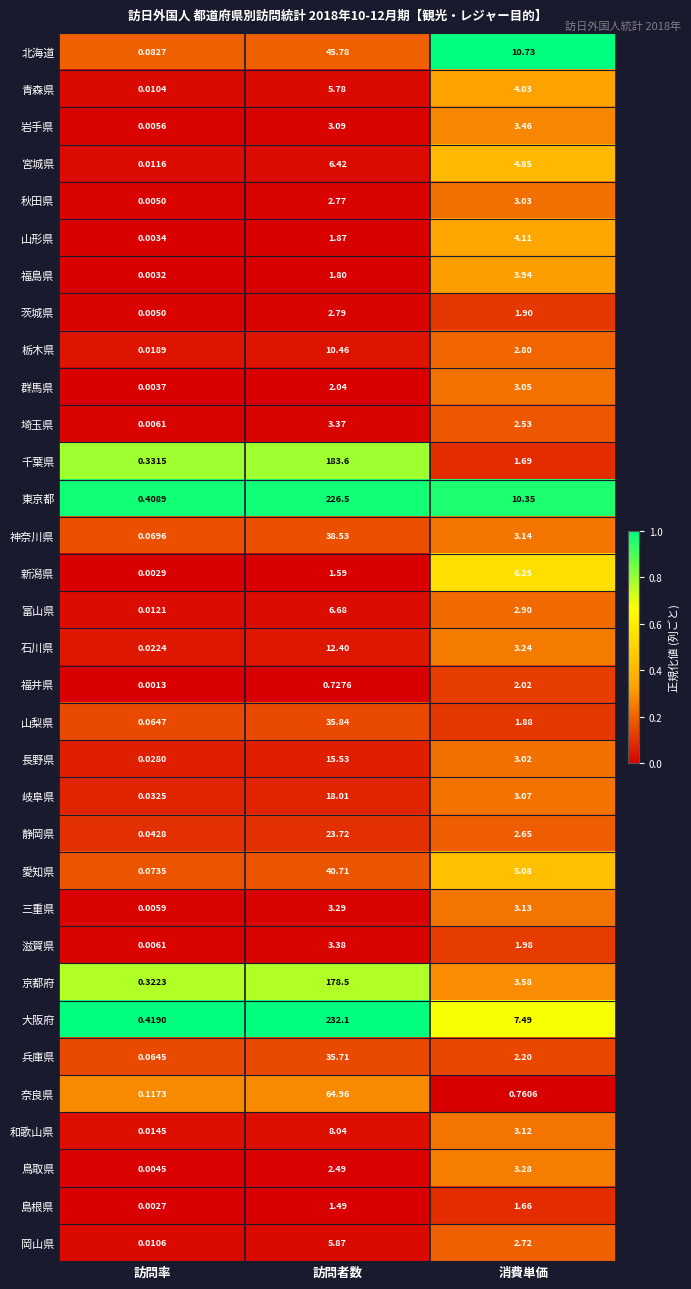

Which label corresponds to the smallest value in the chart?

訪問率